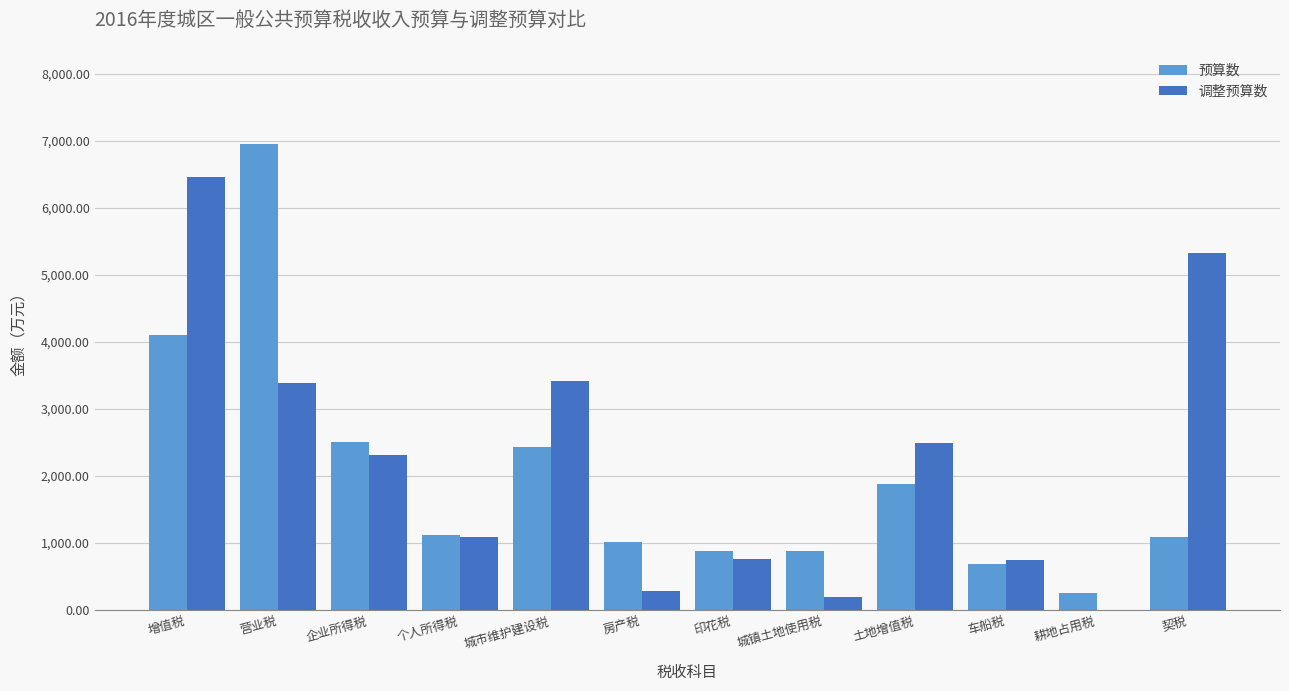

Which series changed the most between 印花税 and 契税?

调整预算数